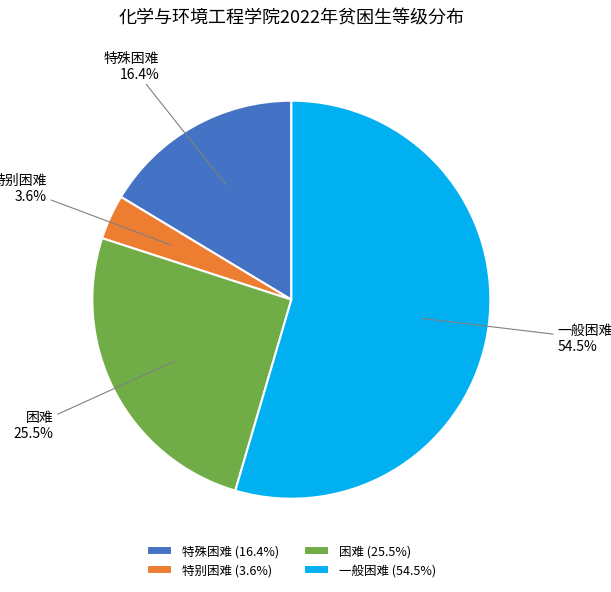

Between 一般困难 and 特别困难, which is larger?

一般困难